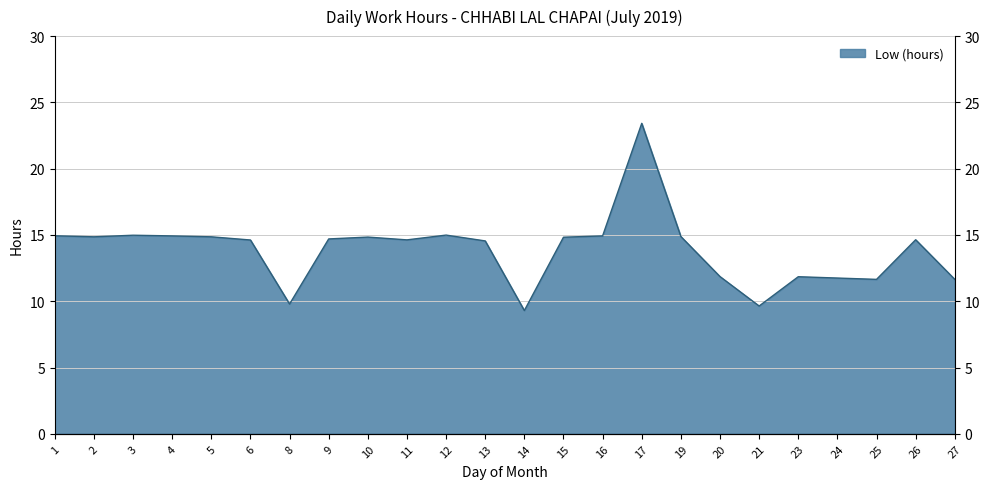

The value at 25 is 11.7. True or false?

True